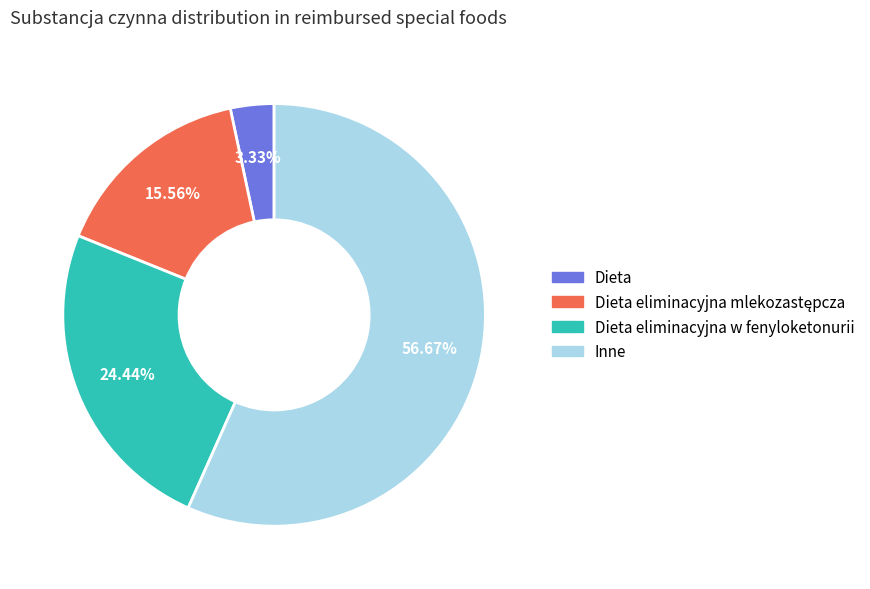

Is there any slice that represents more than half of the pie?

Yes